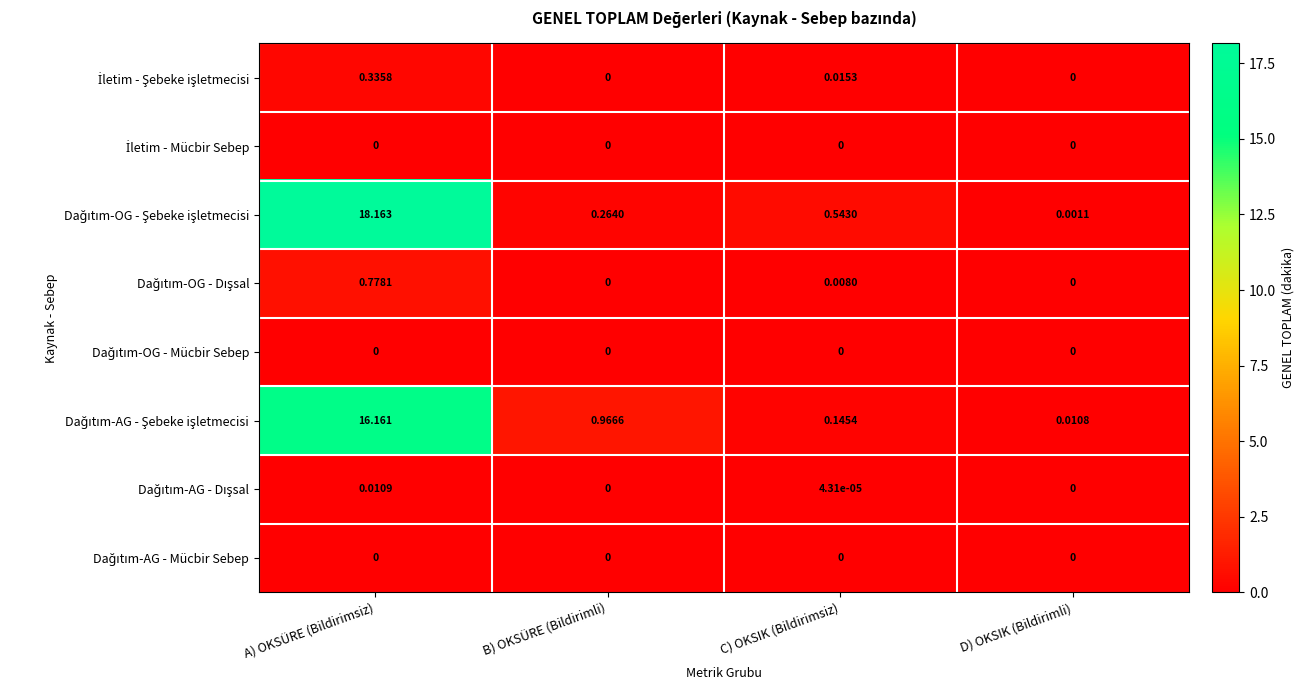

Which category has the highest value across all series?

A) OKSÜRE (Bildirimsiz)